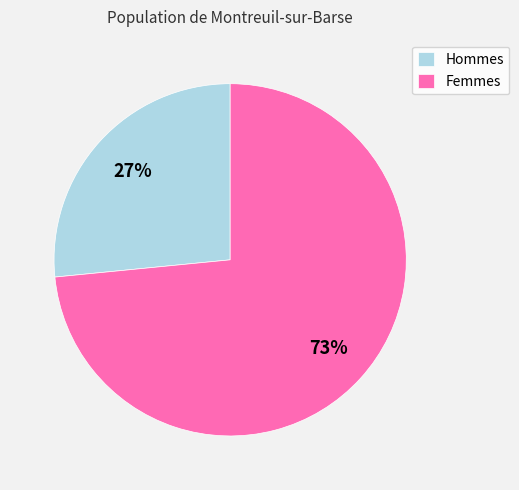

Is the sum of Femmes and Hommes greater than half?

Yes